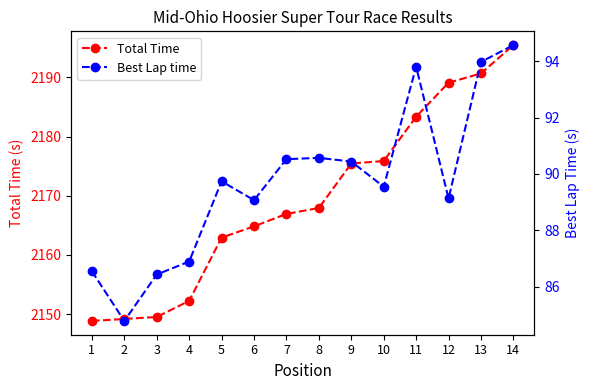

Is it true that Best Lap time equals 144.1 at 2?

False